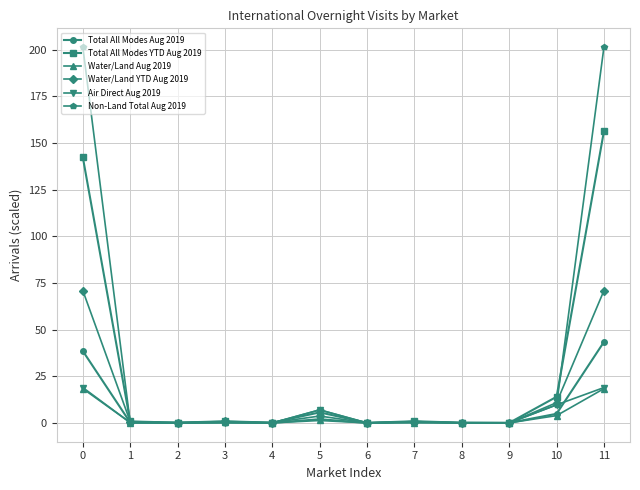

What are all the series names shown in the legend?

Total All Modes Aug 2019, Total All Modes YTD Aug 2019, Water/Land Aug 2019, Water/Land YTD Aug 2019, Air Direct Aug 2019, Non-Land Total Aug 2019